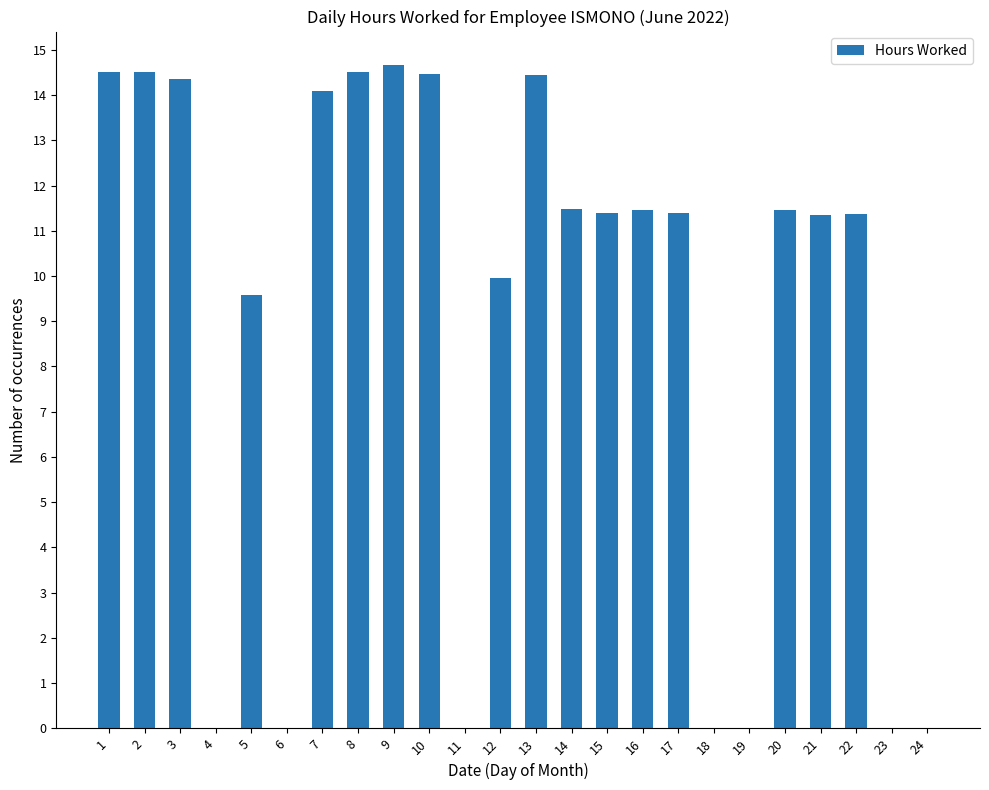

Approximately how many times larger is the value at 21 compared to 15?

1.0